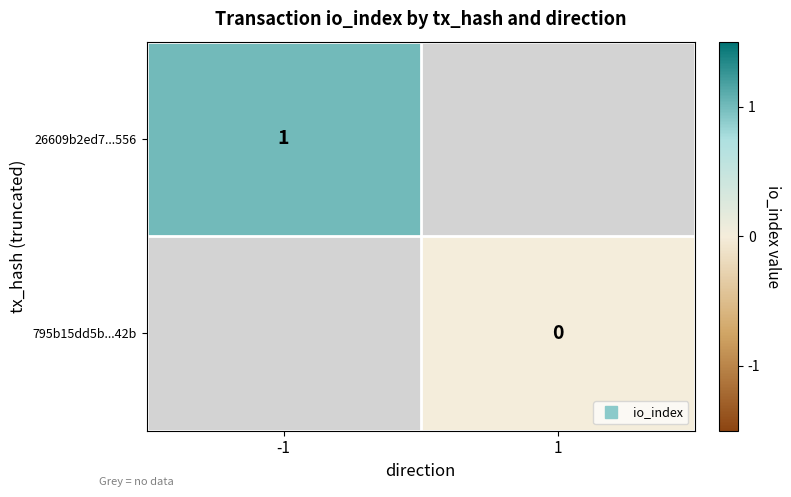

What is the maximum value for 26609b2ed7...556?

1.0